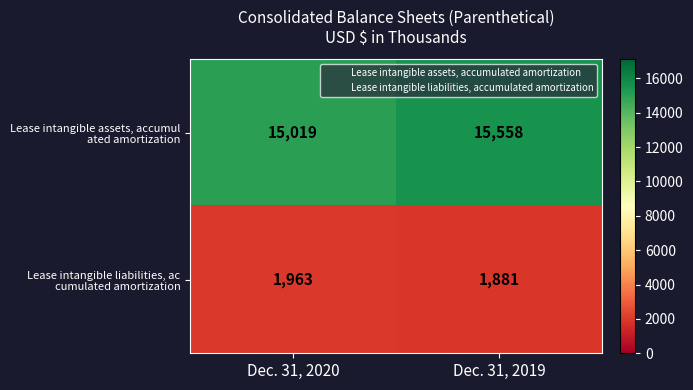

At which category is the sum across all series the highest?

Dec. 31, 2019